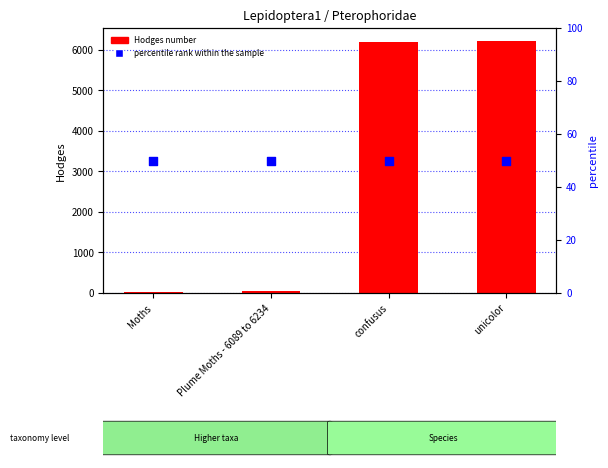

At how many categories does at least one series exceed 2440?

2